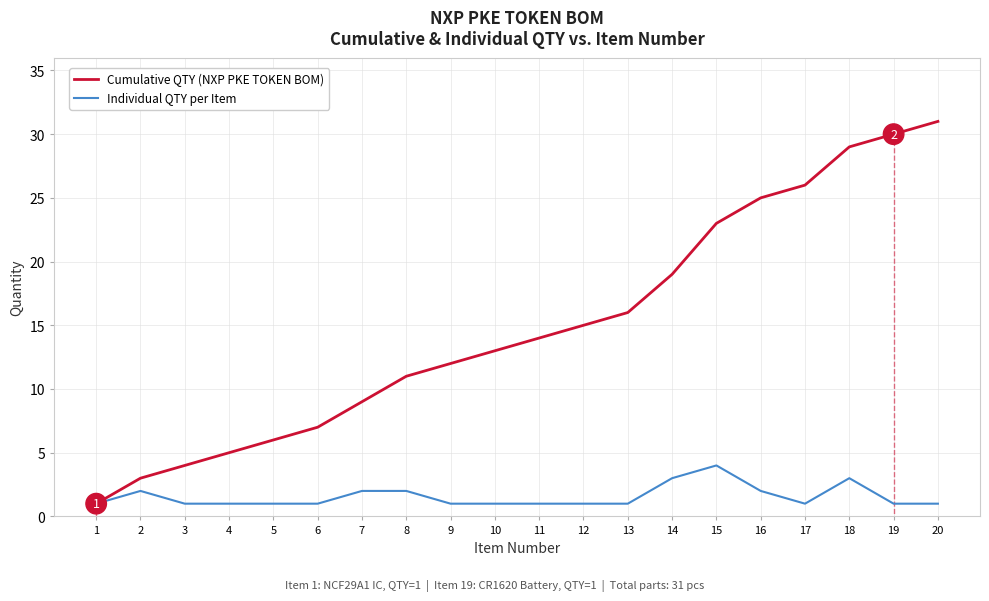

At which label does Individual QTY per Item reach its peak?

15